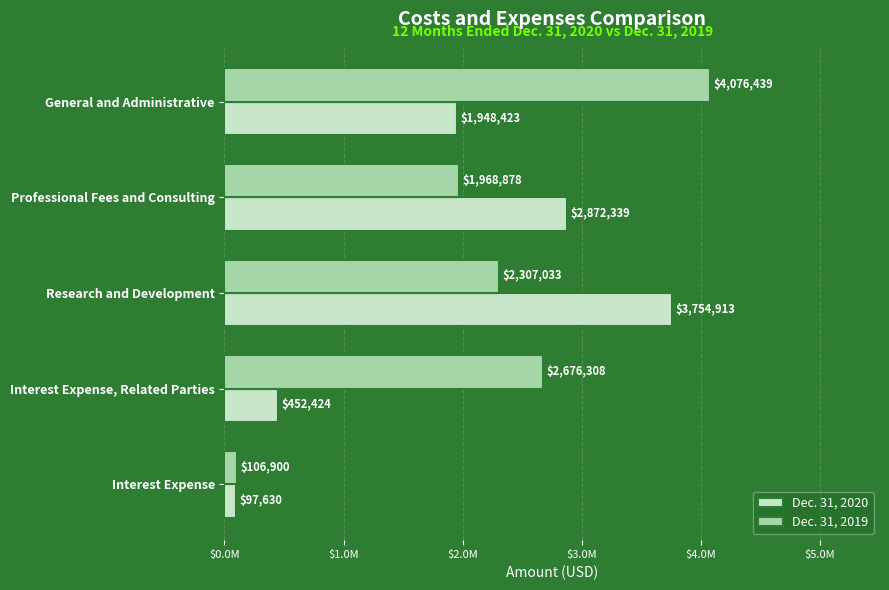

Which label corresponds to the largest value in the chart?

General and Administrative